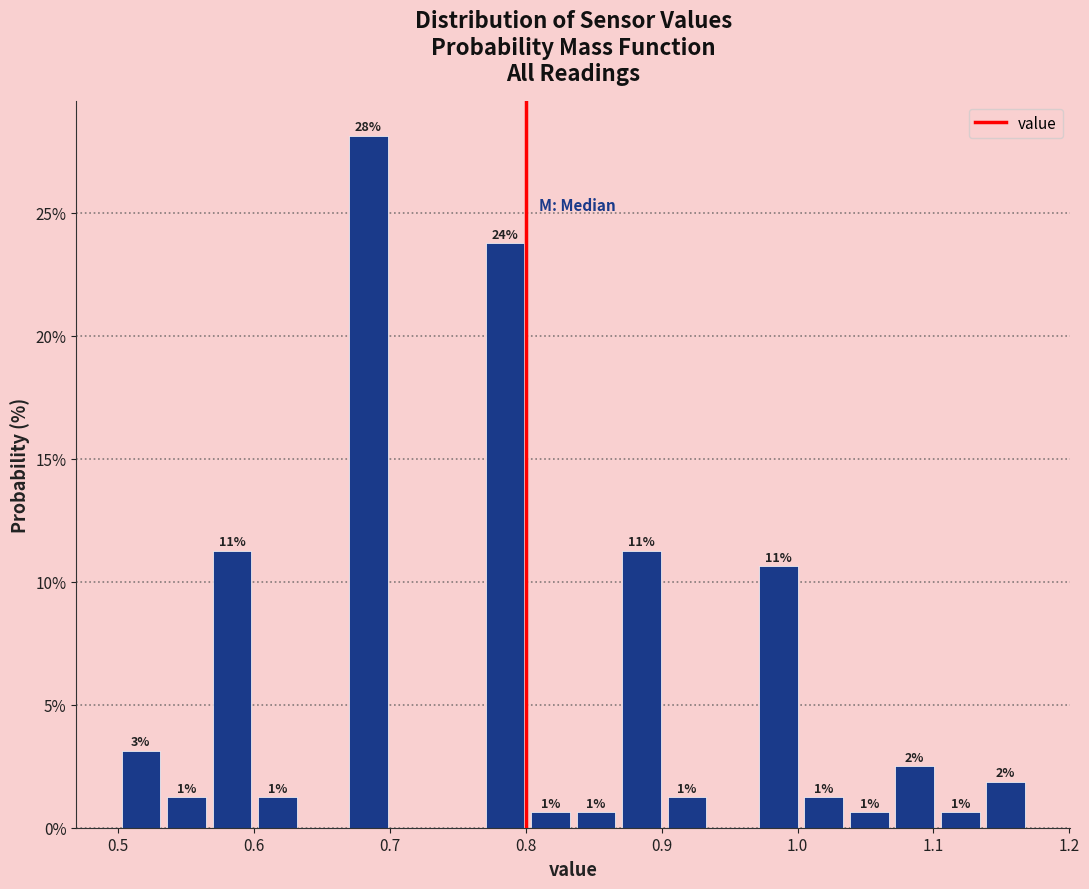

Read against the x-axis, roughly where is the centre of the tallest bar?

0.68